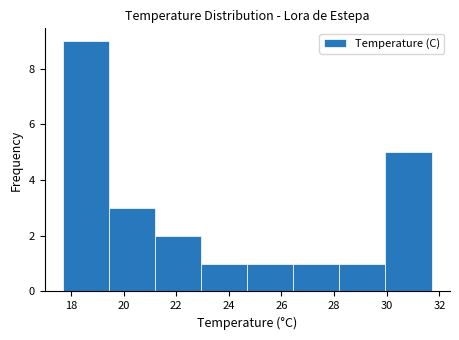

Reading left to right, list every bar in this chart as the range it spans on the x-axis followed by its height. Neither the bar edges nor the heights are printed on the chart, so give them approximately, as read against the axes.

17.70 to 19.45: 9
19.45 to 21.20: 3
21.20 to 22.95: 2
22.95 to 24.70: 1
24.70 to 26.45: 1
26.45 to 28.20: 1
28.20 to 29.95: 1
29.95 to 31.70: 5